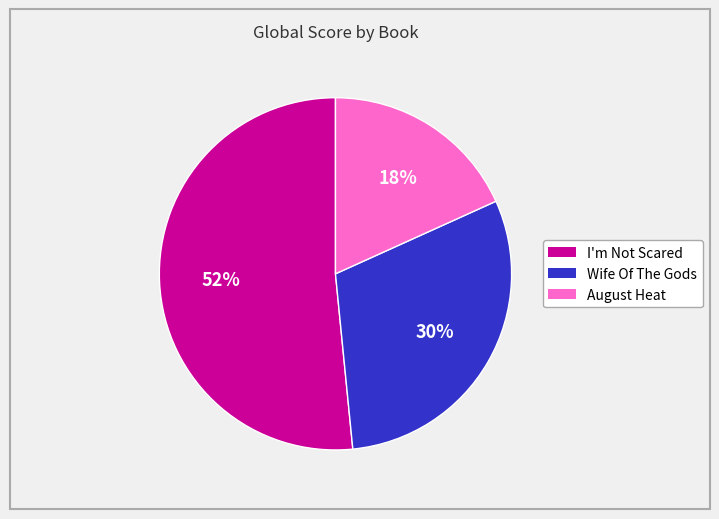

Which has a higher value, August Heat or I'm Not Scared?

I'm Not Scared